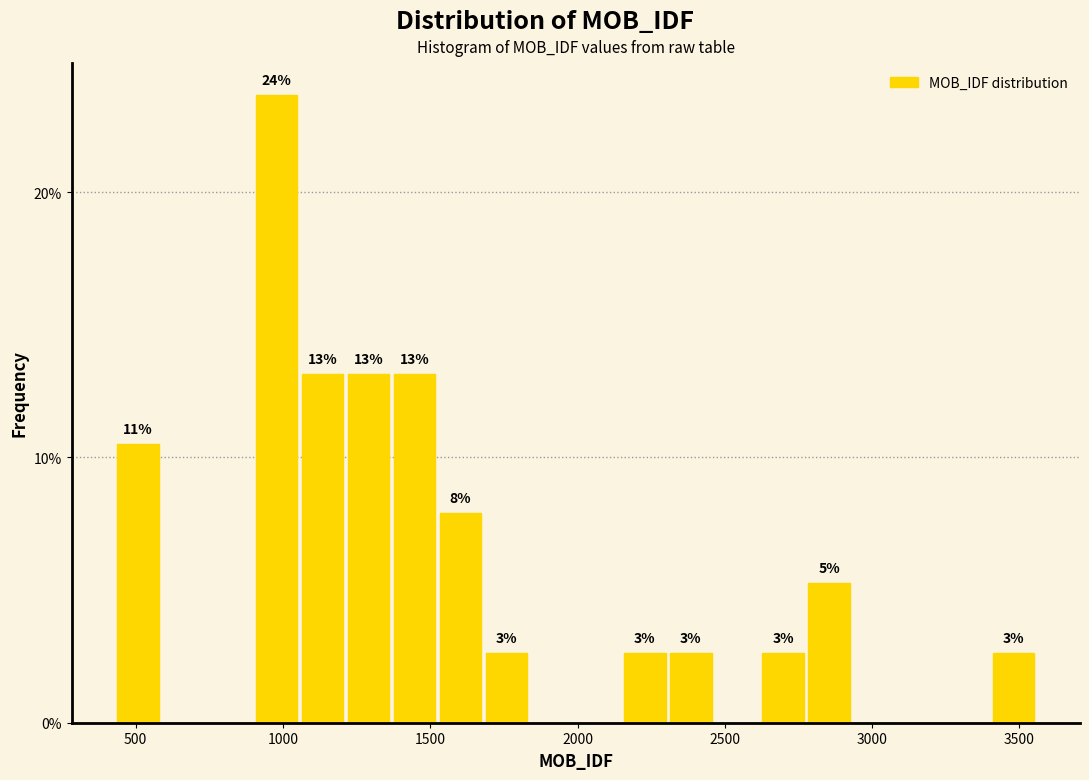

Read against the x-axis, roughly where is the centre of the tallest bar?

1000